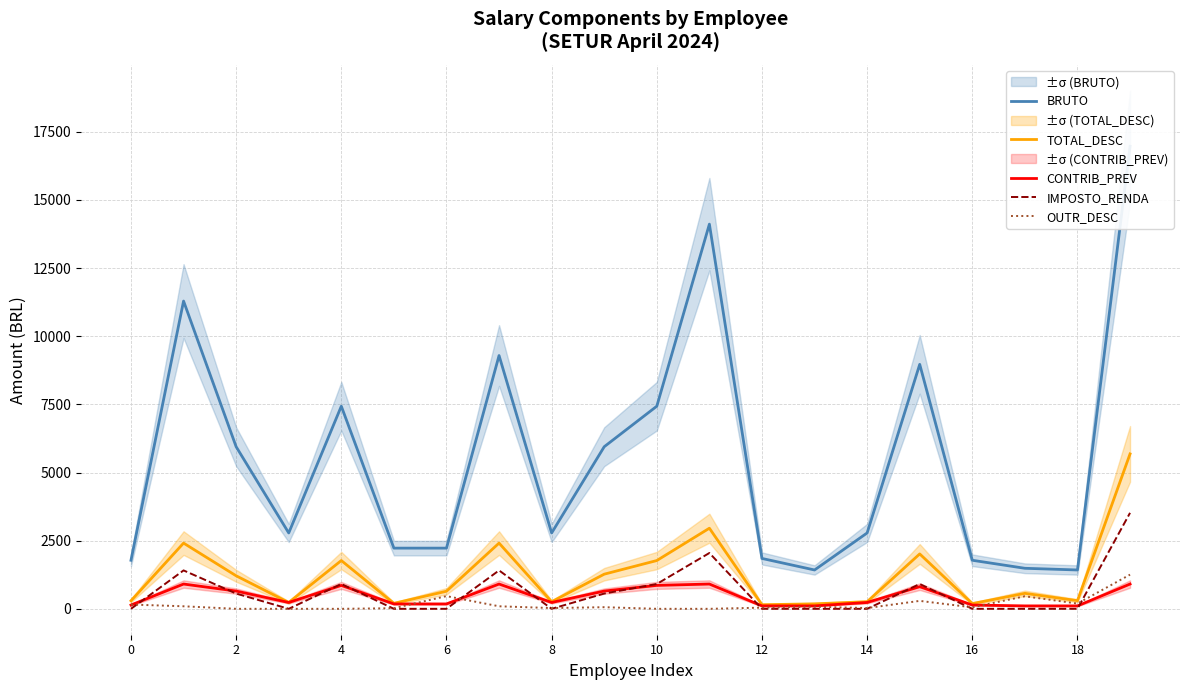

How many interior local peaks does the TOTAL_DESC series have?

6